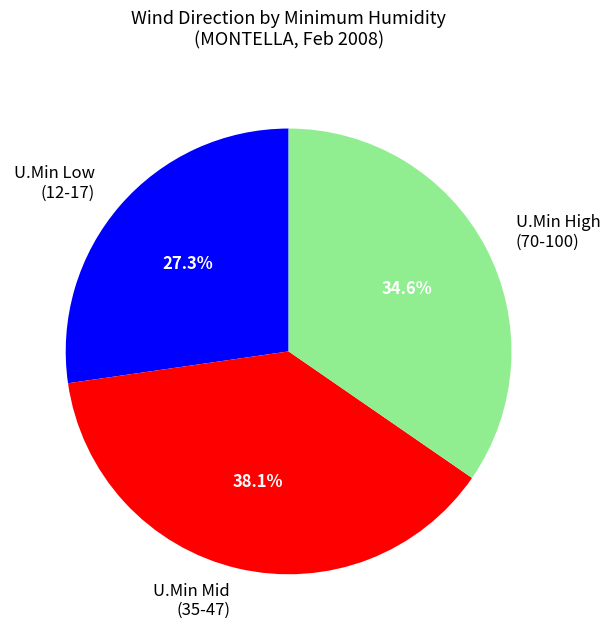

Approximately how many times larger is the value at U.Min Low (12-17) compared to U.Min High (70-100)?

0.8